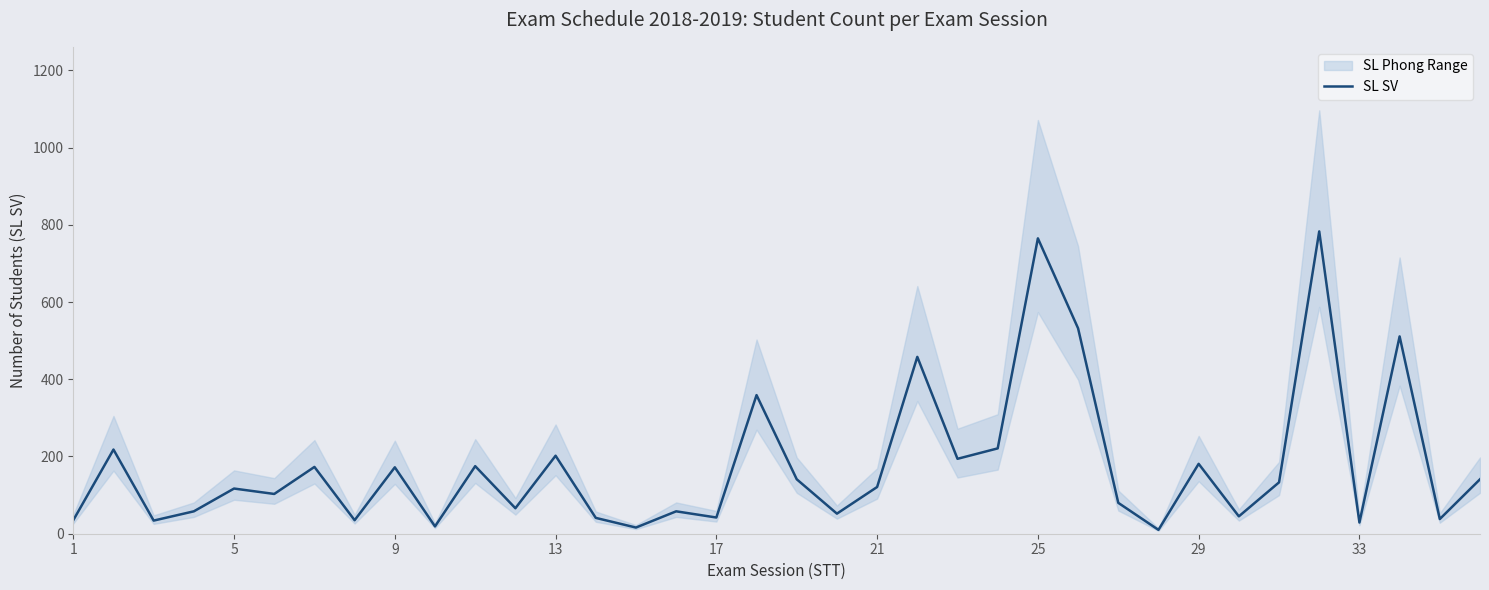

What is the value of the 27th point from the left?

80